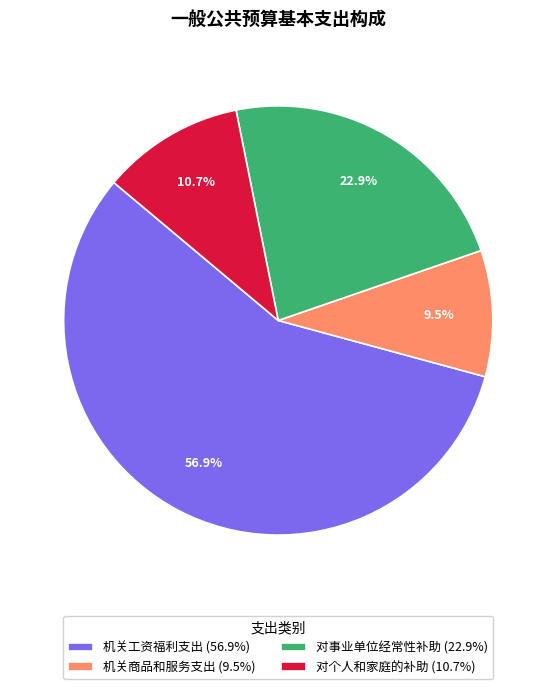

Which has a higher value, 机关工资福利支出 (56.9%) or 机关商品和服务支出 (9.5%)?

机关工资福利支出 (56.9%)